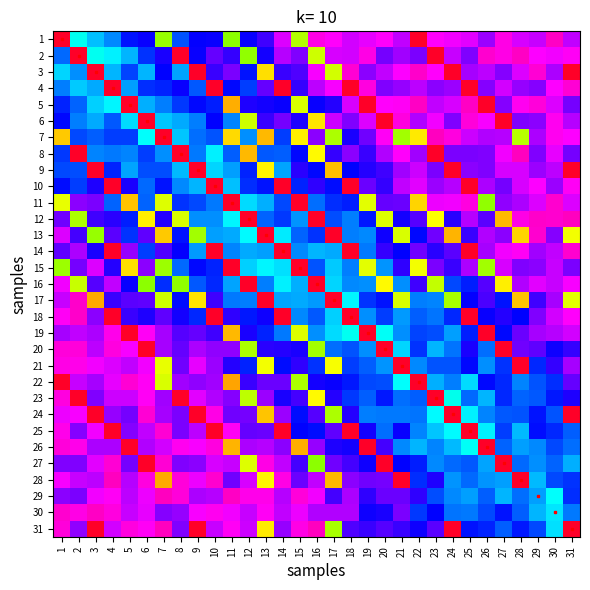

At how many categories does at least one series exceed 0?

31